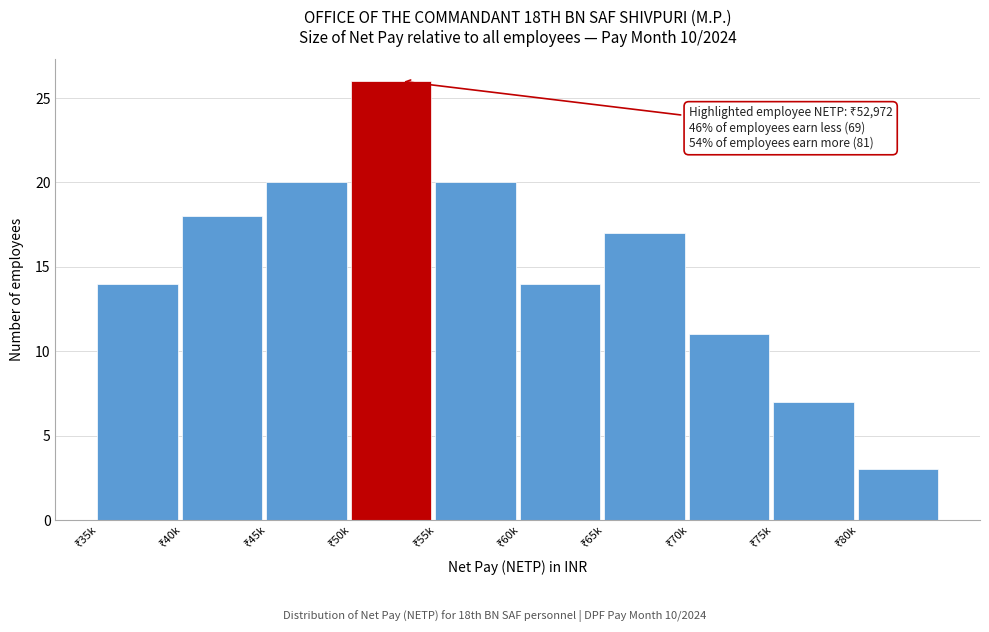

Reading right to left, transcribe all the data shown in this chart.

3	7	11	17	14	20	26	20	18	14